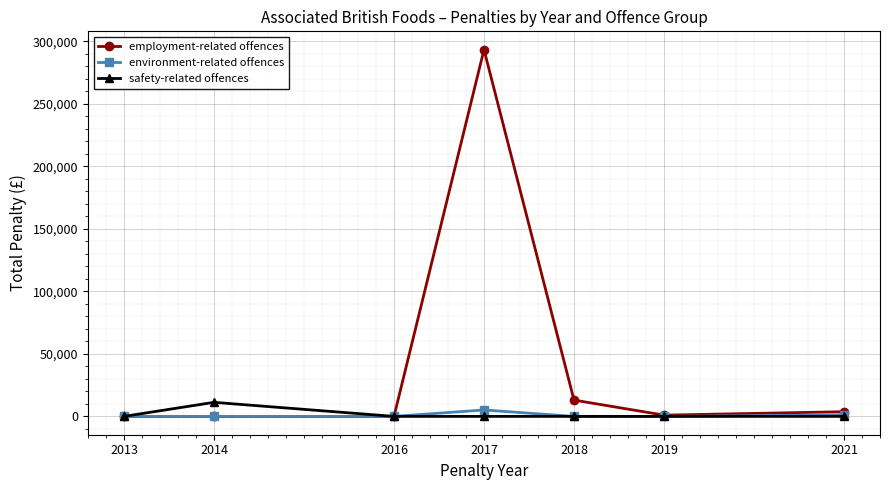

The value of environment-related offences at 2013 is 0. True or false?

True